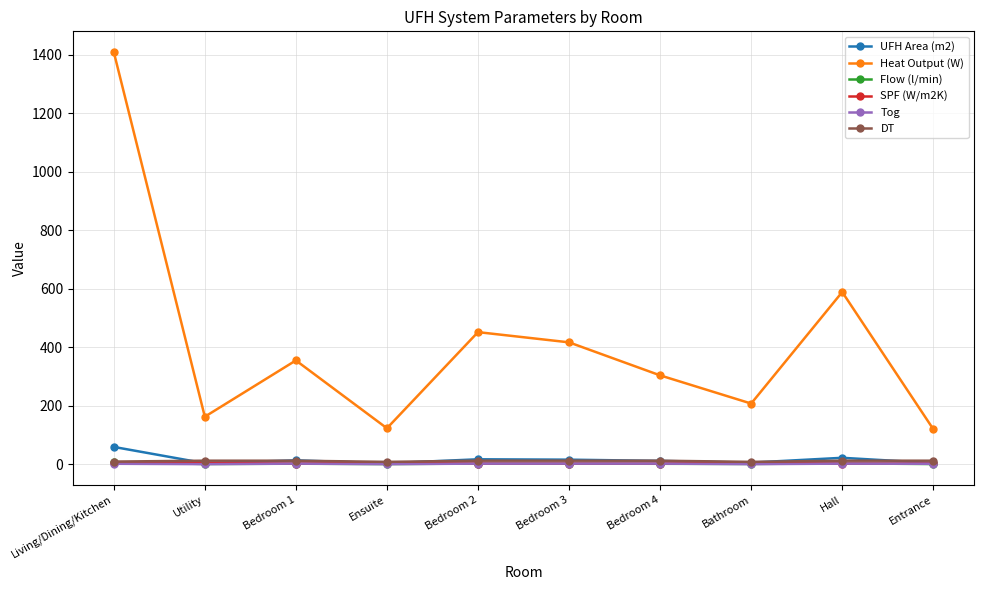

Which series has the largest total across all categories?

Heat Output (W)